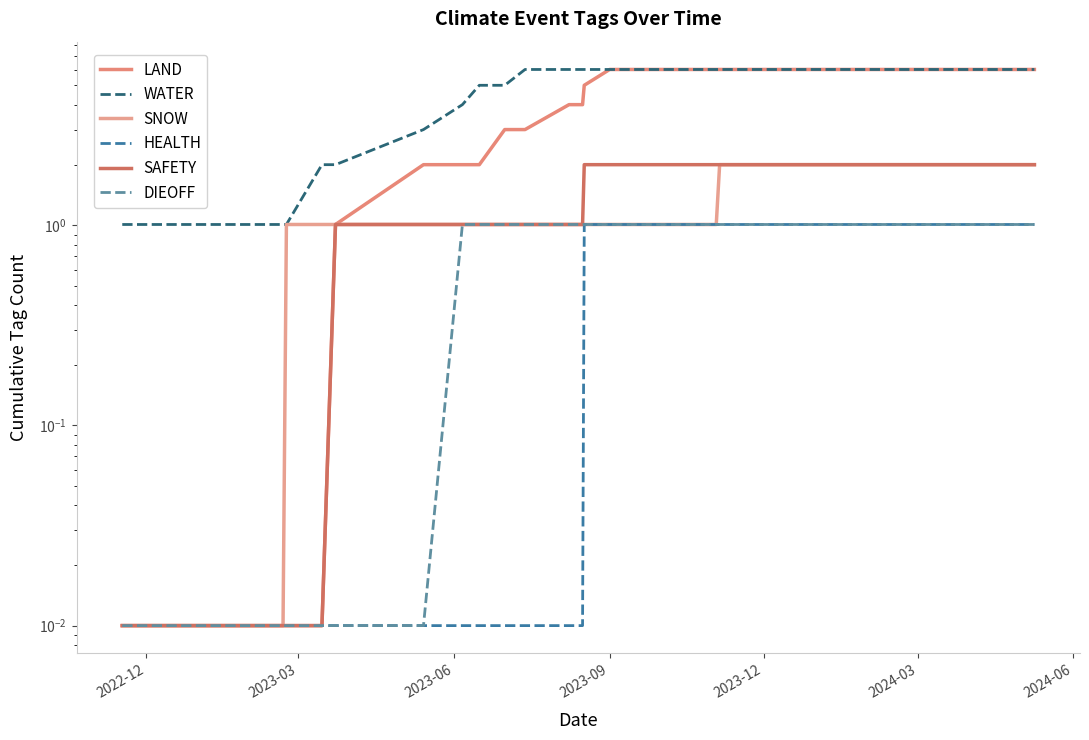

True or false: SAFETY has more than 1 points higher than both neighbors.

False